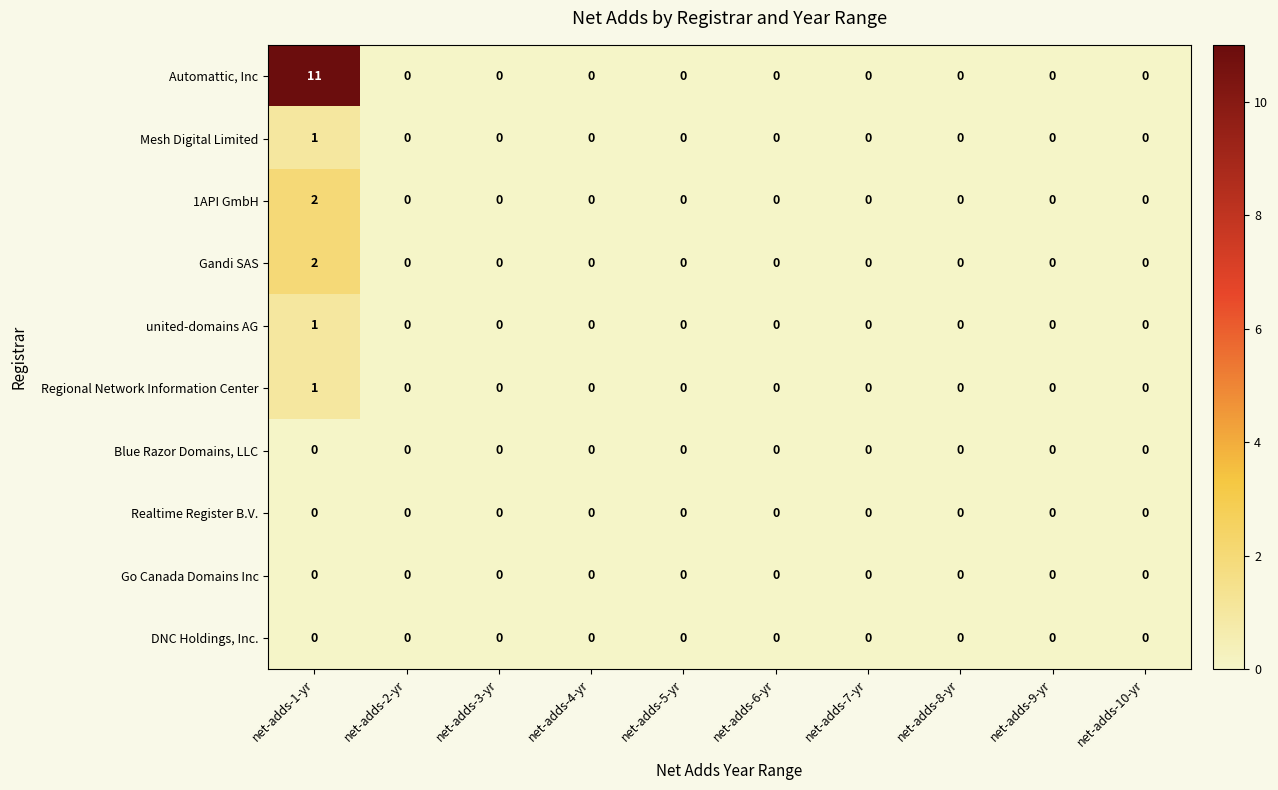

At how many categories does at least one series exceed 10?

1